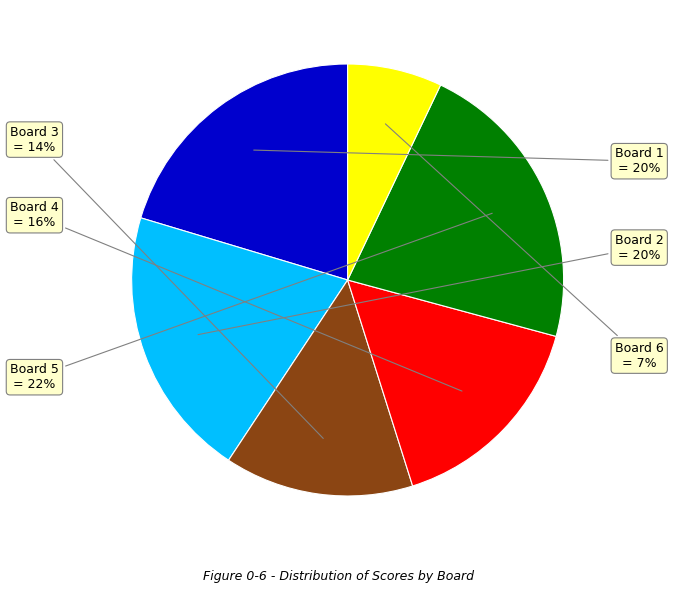

Is there a majority slice in this chart?

No